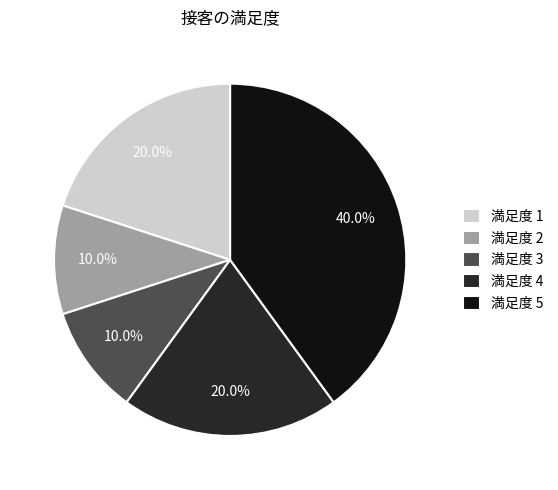

Is there any slice that represents more than half of the pie?

No